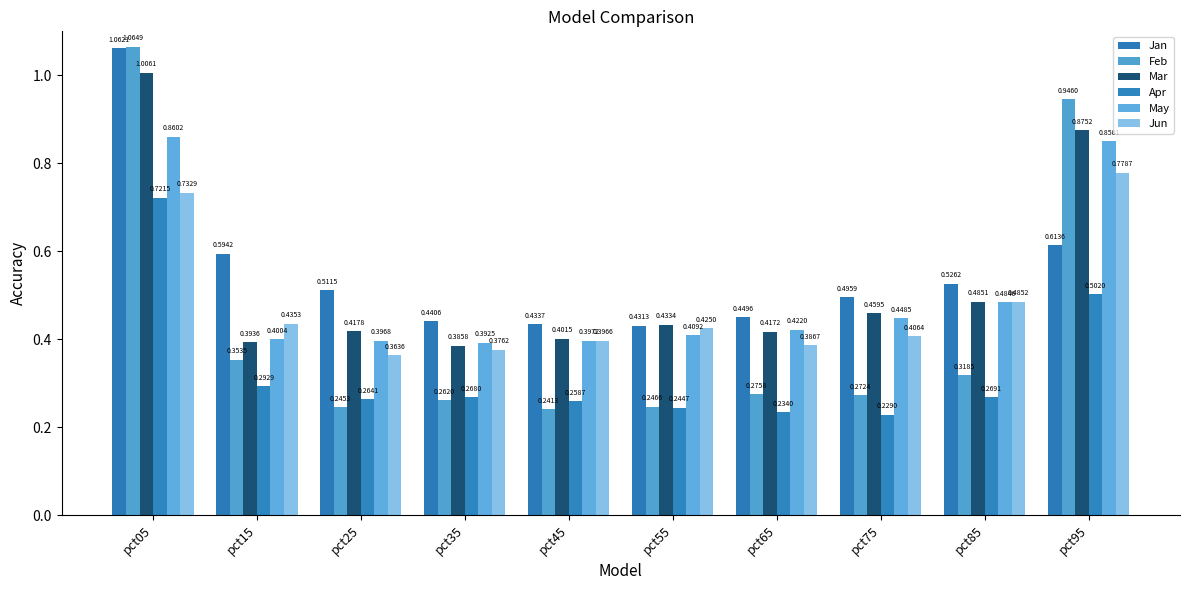

Reading left to right, list all the values displayed in this chart.

Jan: 1.1	0.6	0.5	0.4	0.4	0.4	0.4	0.5	0.5	0.6
Feb: 1.1	0.4	0.2	0.3	0.2	0.2	0.3	0.3	0.3	0.9
Mar: 1.0	0.4	0.4	0.4	0.4	0.4	0.4	0.5	0.5	0.9
Apr: 0.7	0.3	0.3	0.3	0.3	0.2	0.2	0.2	0.3	0.5
May: 0.9	0.4	0.4	0.4	0.4	0.4	0.4	0.4	0.5	0.9
Jun: 0.7	0.4	0.4	0.4	0.4	0.4	0.4	0.4	0.5	0.8